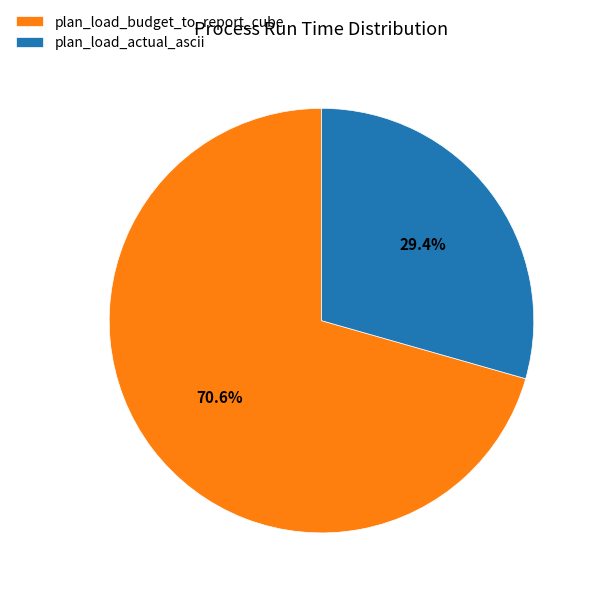

To the nearest percent, what is the average slice percentage?

50%